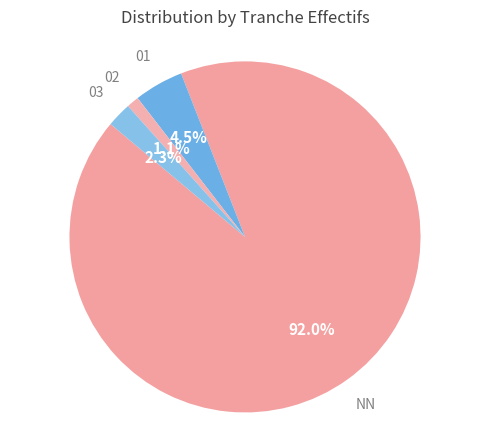

Which has a higher value, 03 or NN?

NN